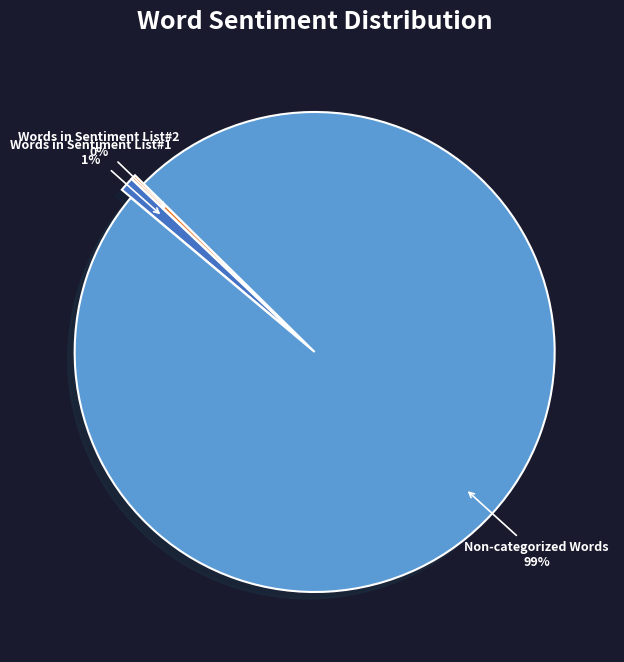

Is there a majority slice in this chart?

Yes